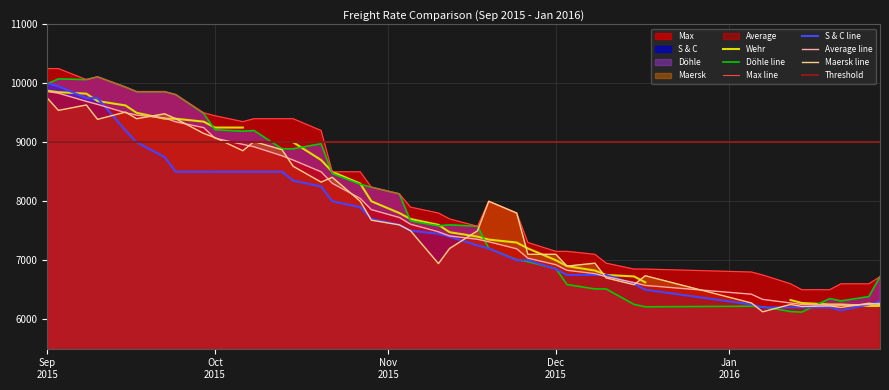

Reading right to left, list all the values displayed in this chart.

Average: 6270	6249	6237	6242	6250	6275	6336	6424	6573	6621	6721	6773	6829	6924	7035	7194	7313	7355	7412	7482	7611	7725	7858	8049	8305	8500	8699	8772	8924	8965	9070	9249	9347	9413	9461	9502	9643	9694	9833	9862
Maersk: 6250	6270	6200	6225	6216	6250	6125	6275	6737	6585	6700	6950	6900	7100	7100	7800	8000	7500	7200	6943	7500	7600	7679	8000	8406	8325	8593	8875	9012	8857	9080	9150	9400	9483	9400	9512	9389	9633	9541	9752
Döhle: 6720	6383	6310	6350	6120	6130	6210	6220	6210	6250	6513	6513	6588	6858	6975	7008	7200	7575	7600	7583	7667	8125	8238	8288	8470	8975	8890	8890	9200	9188	9213	9488	9808	9858	9858	9936	10110	10063	10075	9990
Max: 6720	6600	6600	6500	6500	6600	6750	6800	6850	6850	6950	7100	7150	7150	7300	7800	8000	7575	7700	7800	7900	8125	8238	8500	8500	9200	9400	9400	9400	9350	9450	9500	9808	9858	9858	9936	10110	10063	10250	10250
S & C: 6300	6250	6150	6200	6200	6200	6200	6250	6500	6600	6750	6750	6750	6850	7000	7000	7200	7250	7400	7450	7500	7600	7700	7900	8000	8250	8350	8500	8500	8500	8500	8500	8500	8750	9000	9200	9750	9750	9950	10000